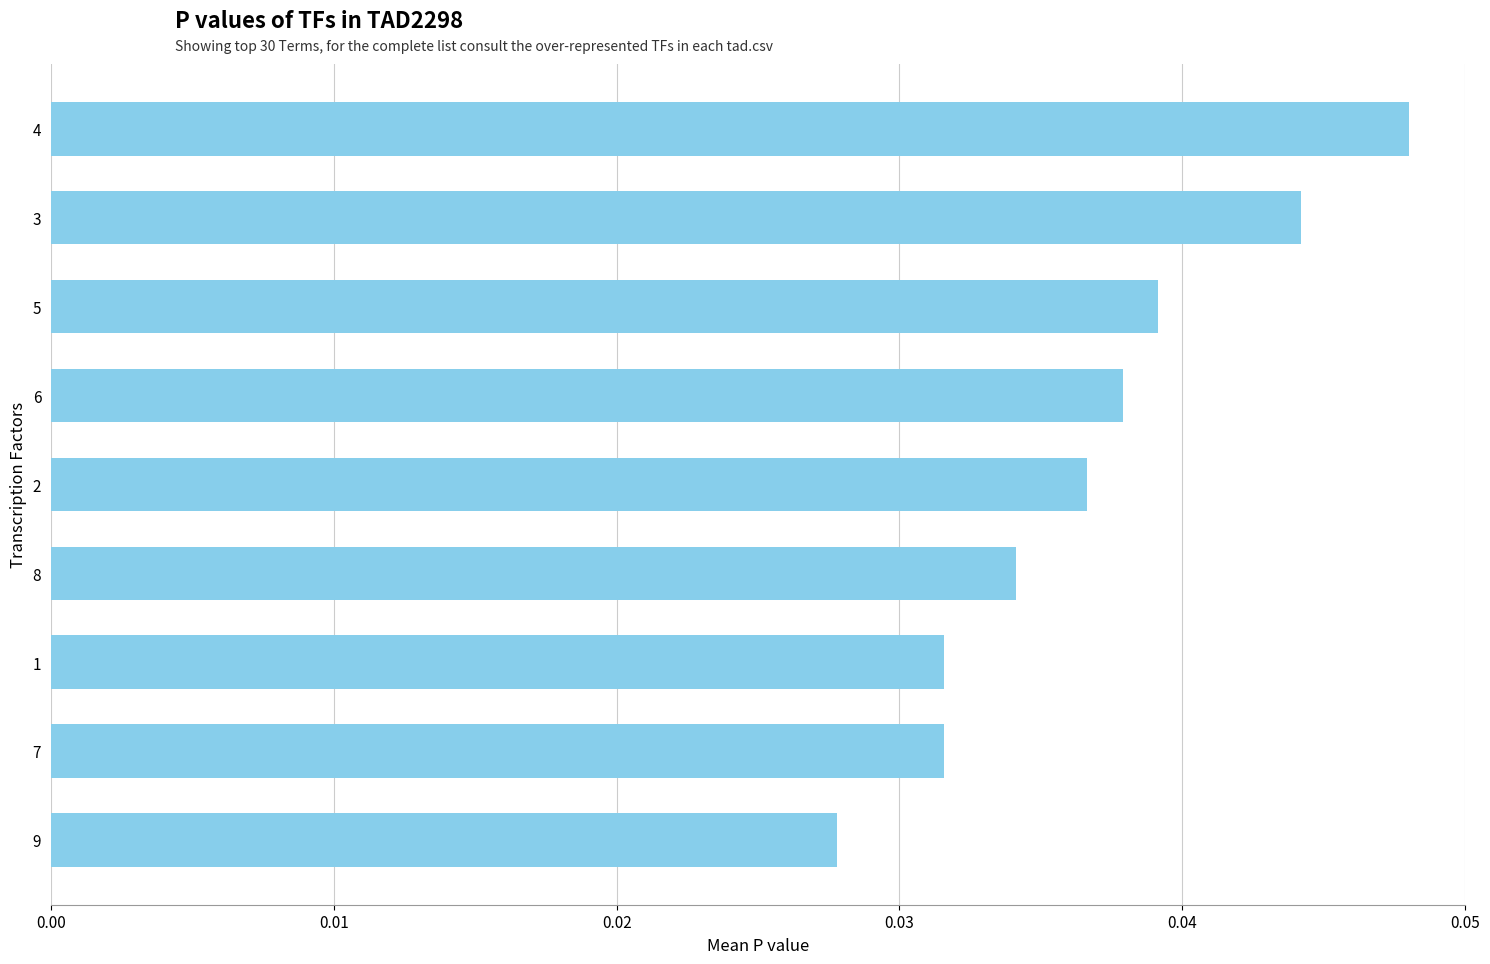

The chart shows a value of 0.1 at 7. True or false?

False